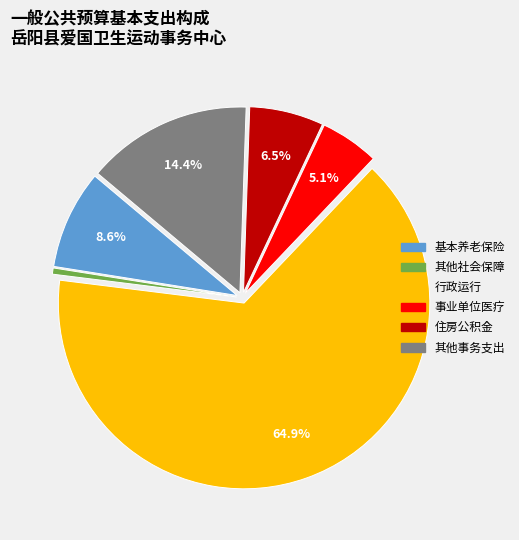

Does any single category account for the majority?

Yes